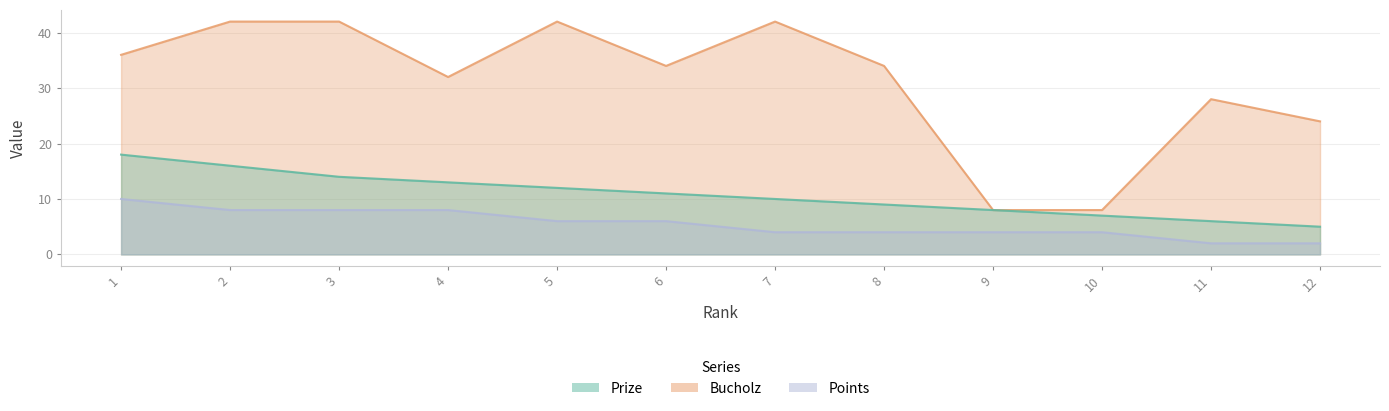

The value of Prize at 1 is 26. True or false?

False